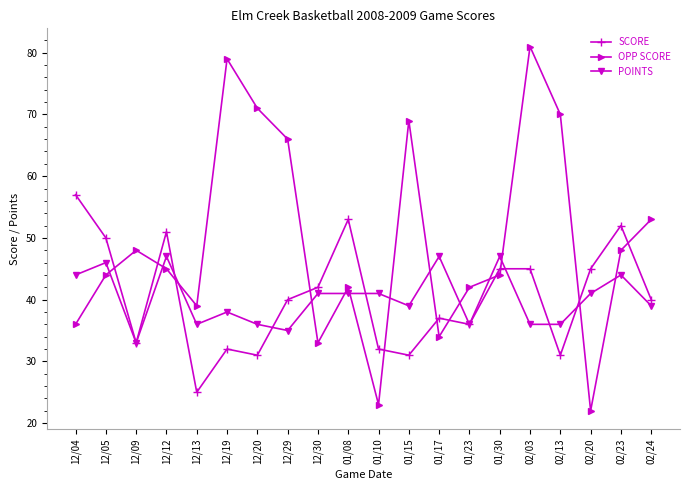

At which category does SCORE reach its first local valley?

12/09